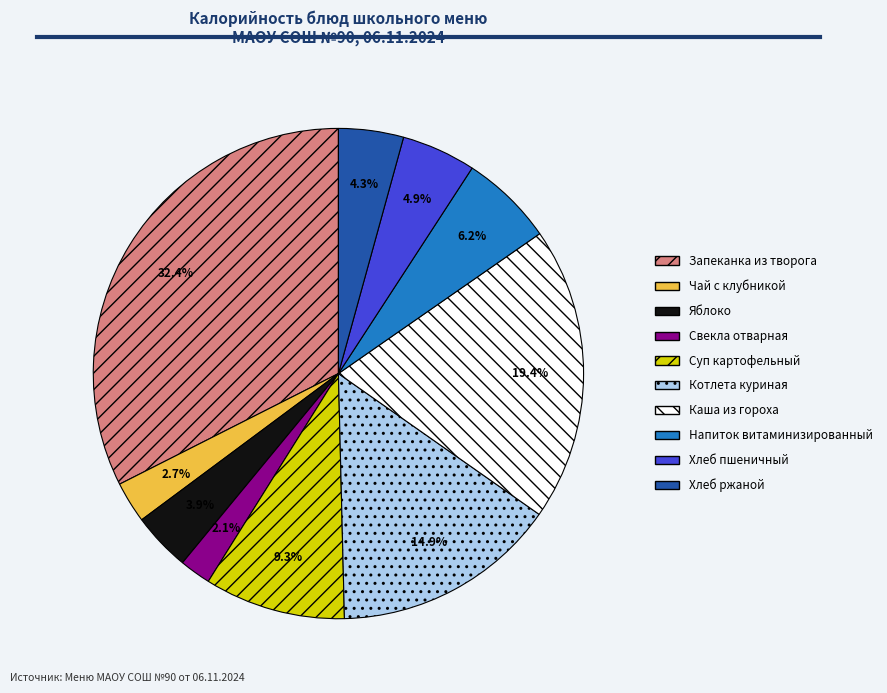

Does Яблоко account for over 50% of the chart?

No